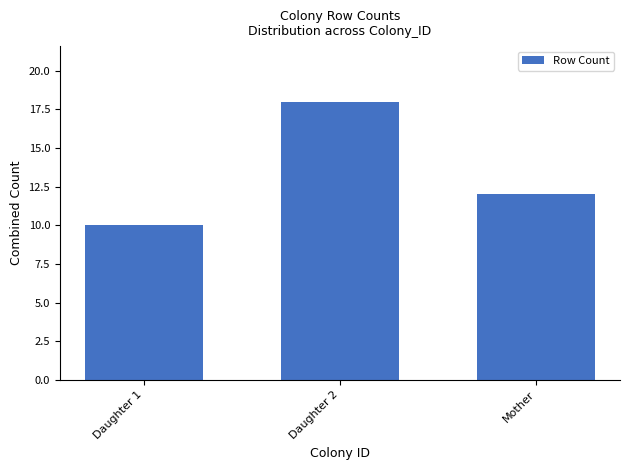

What is the difference between the second highest and minimum values?

2